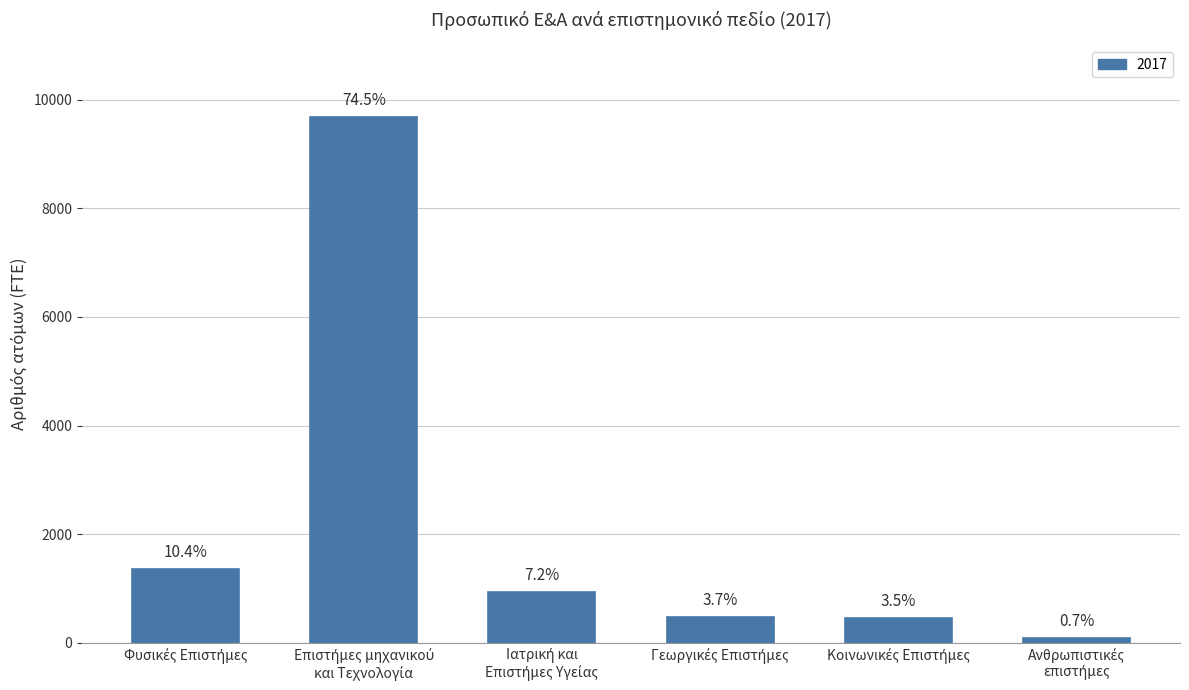

Reading right to left, list all the values displayed in this chart.

88.3	457.0	477.4	938.0	9684.0	1358.7